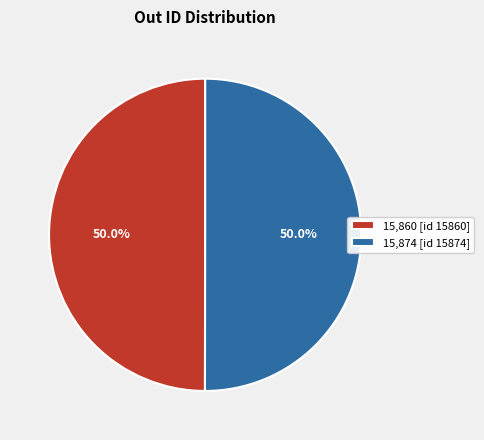

What is the ratio of the value at 15,860 [id 15860] to the value at 15,874 [id 15874]?

1.0